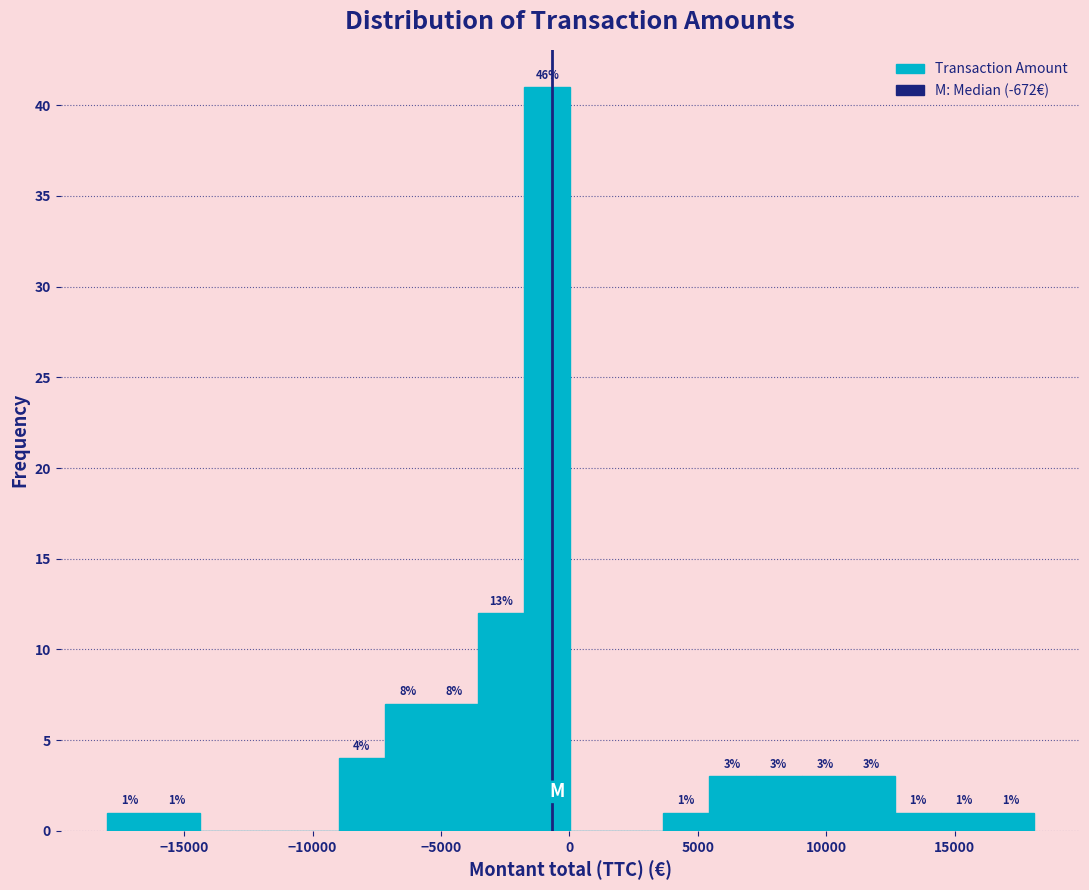

Read against the x-axis, roughly where is the centre of the tallest bar?

-1000